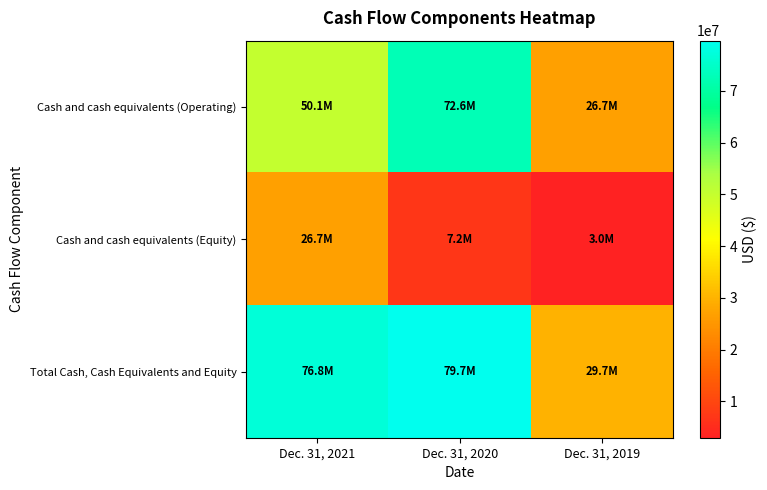

Reading left to right, transcribe all the data shown in this chart.

Cash and cash equivalents (Operating): Dec. 31, 2021=50117855	Dec. 31, 2020=72554979	Dec. 31, 2019=26678989
Cash and cash equivalents (Equity): Dec. 31, 2021=26722991	Dec. 31, 2020=7167433	Dec. 31, 2019=2996063
Total Cash, Cash Equivalents and Equity: Dec. 31, 2021=76840846	Dec. 31, 2020=79722412	Dec. 31, 2019=29675052